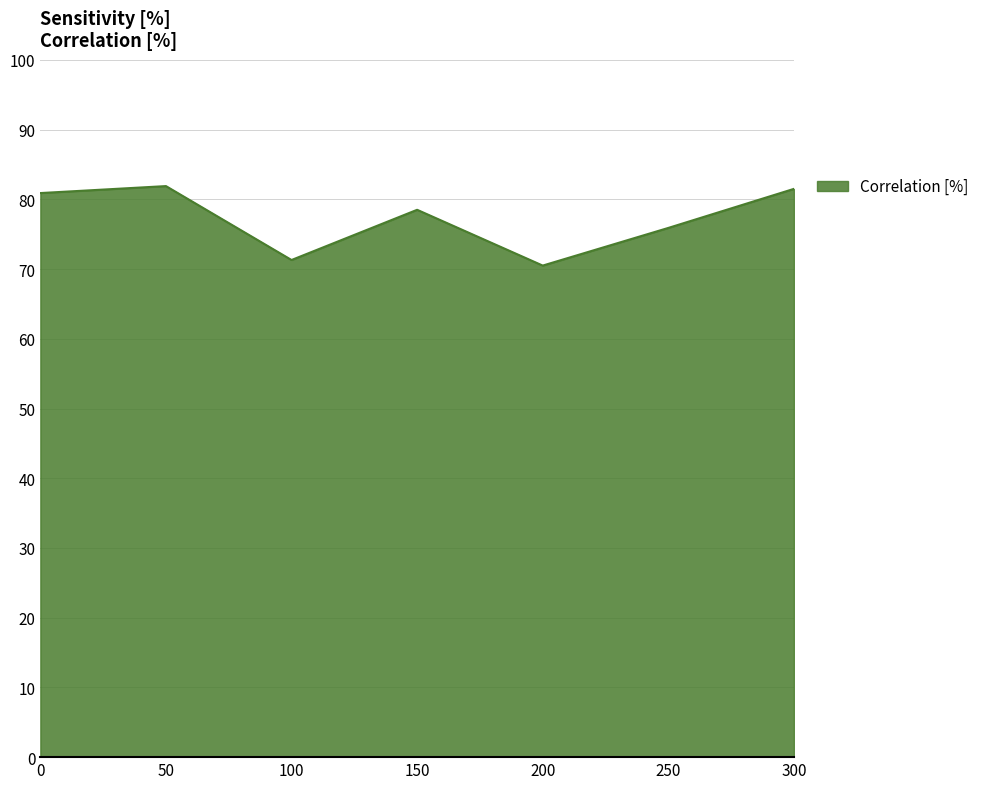

What is the greatest value displayed?

81.9